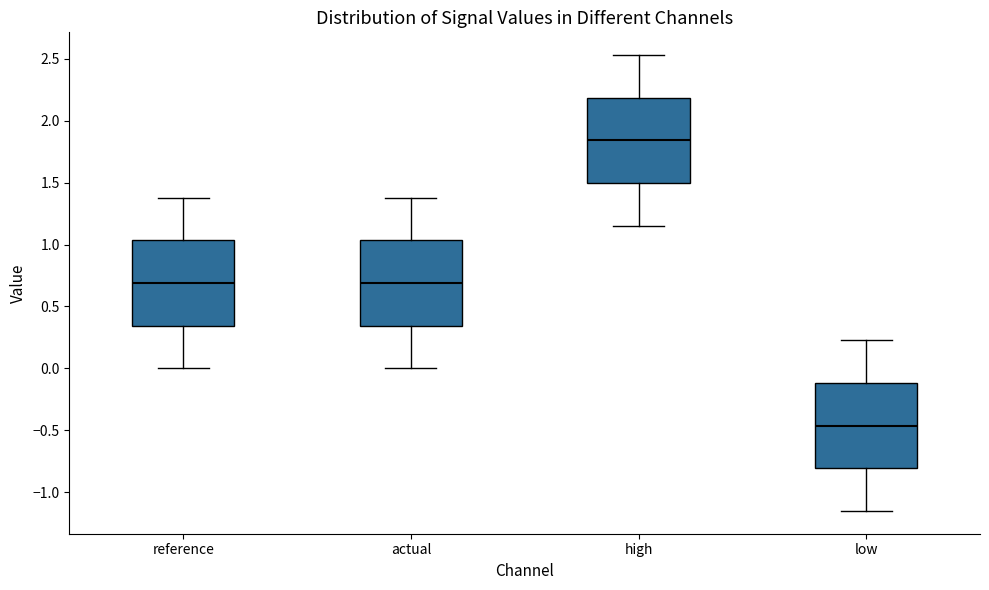

Reading left to right, read every box against the y-axis: the position of its median line, the range the box covers, and the ends of its whiskers. The values are not printed on the chart, so give them approximately, as read against the axis.

reference: median 0.70, box 0.35 to 1.05, whiskers 0.00 to 1.40
actual: median 0.70, box 0.35 to 1.05, whiskers 0.00 to 1.40
high: median 1.85, box 1.50 to 2.20, whiskers 1.15 to 2.55
low: median -0.45, box -0.80 to -0.10, whiskers -1.15 to 0.25